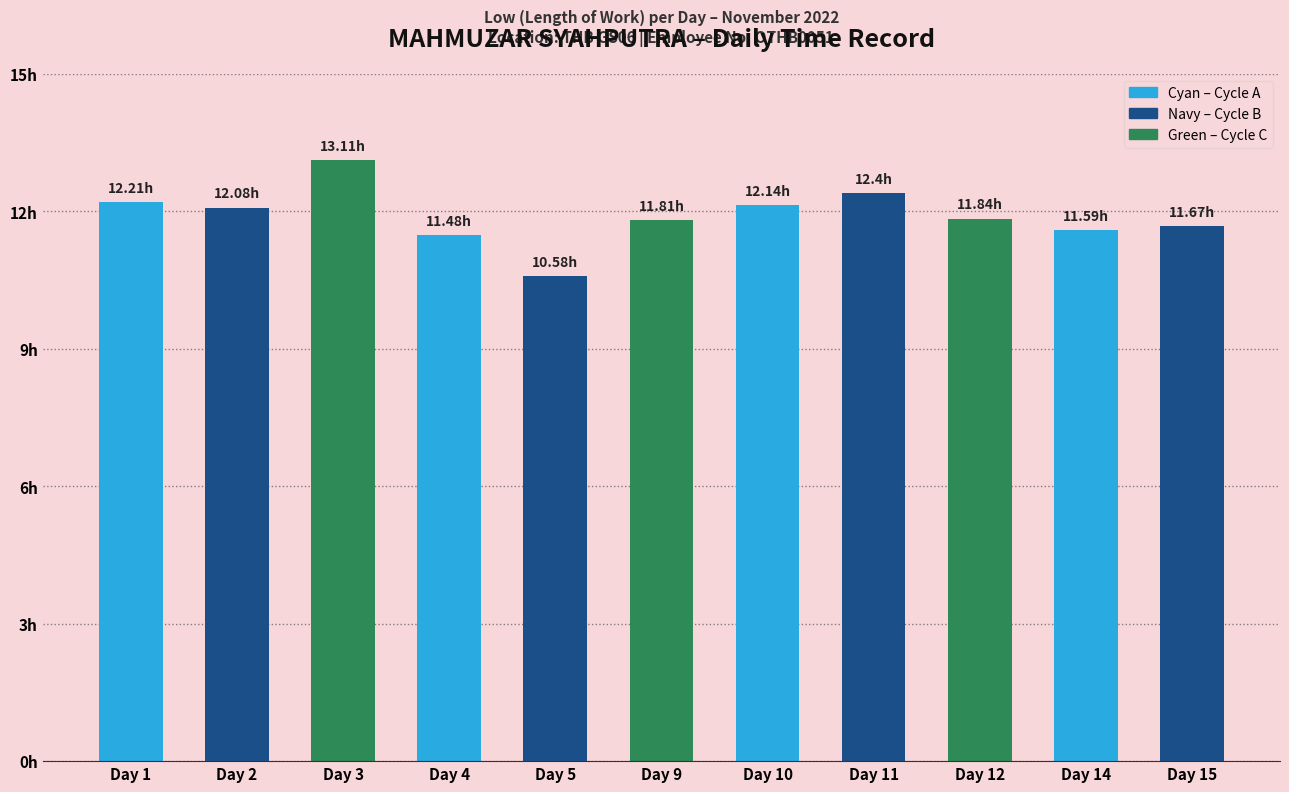

What is the value of the 8th bar from the left?

12.4